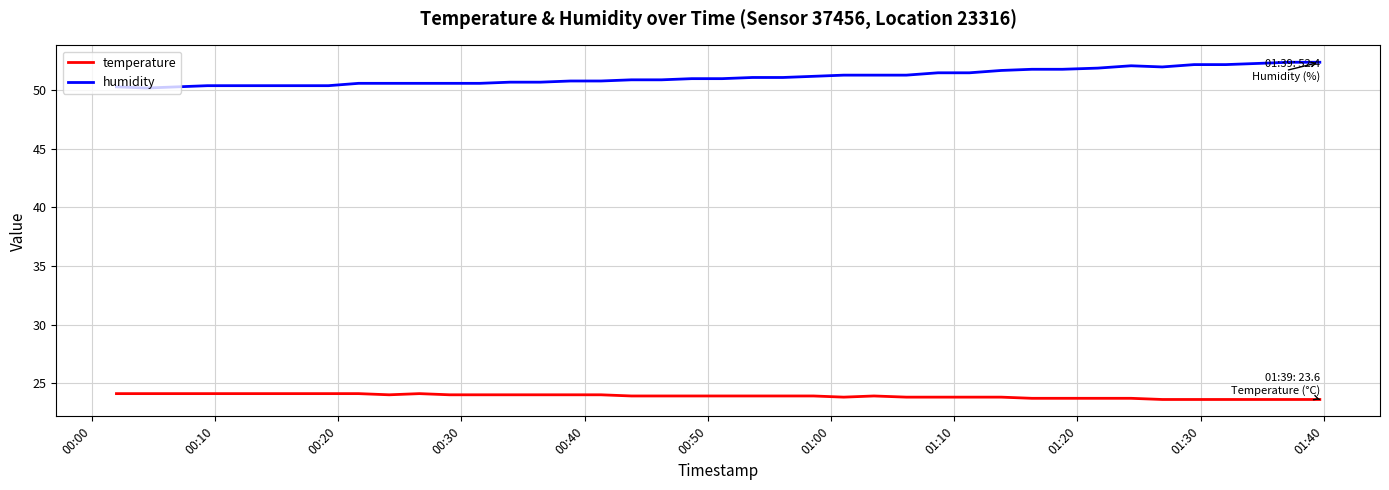

List the series in order of their overall mean, highest first.

humidity, temperature